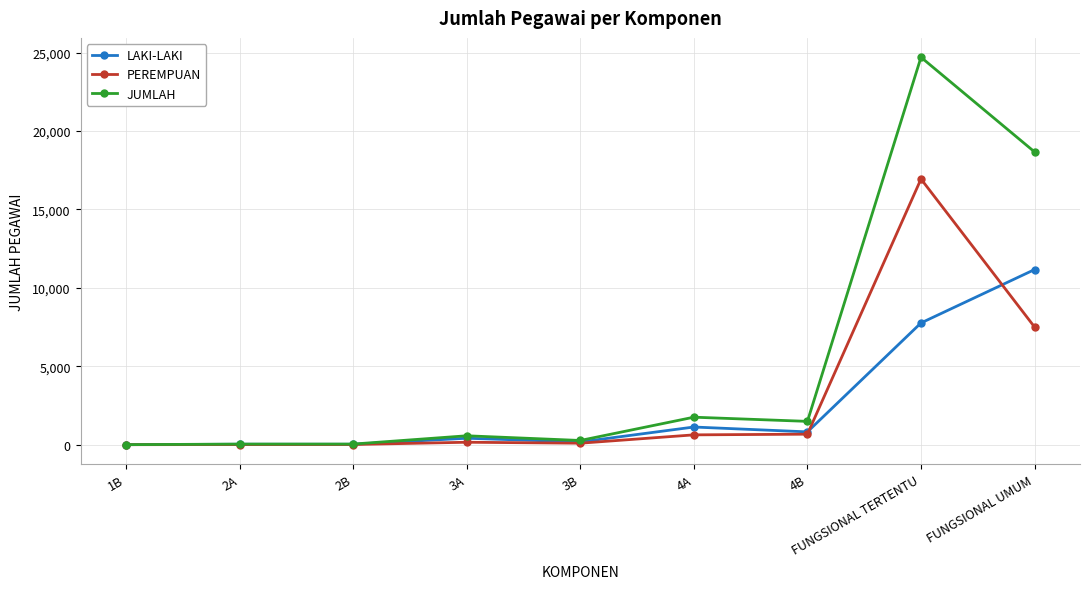

What is the spread (max minus min) of values at 2B?

27